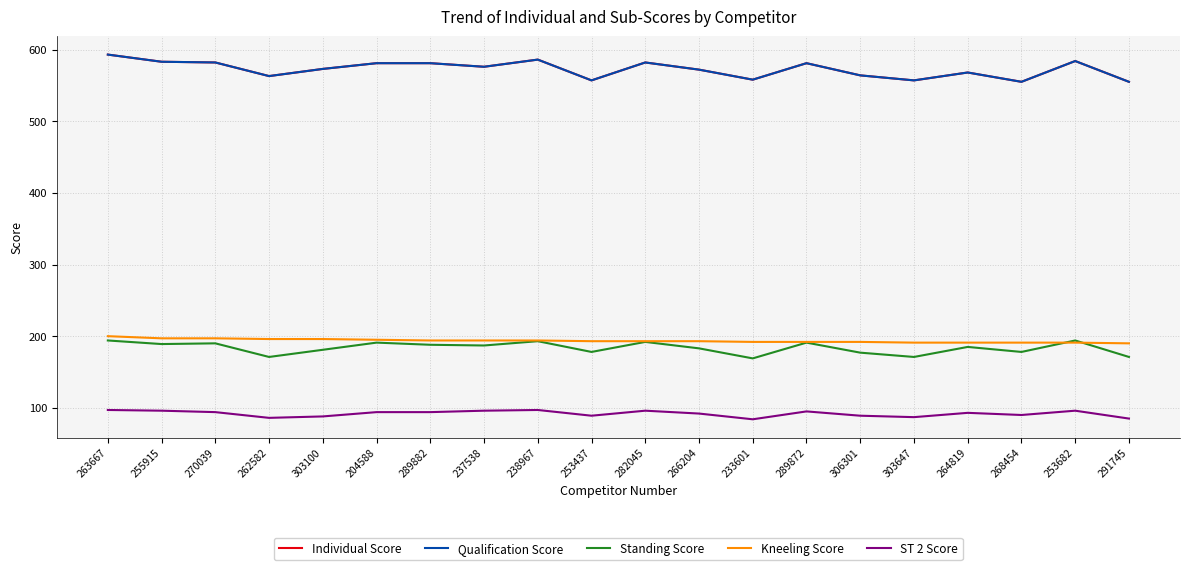

True or false: ST 2 Score and Qualification Score intersect in this chart.

False